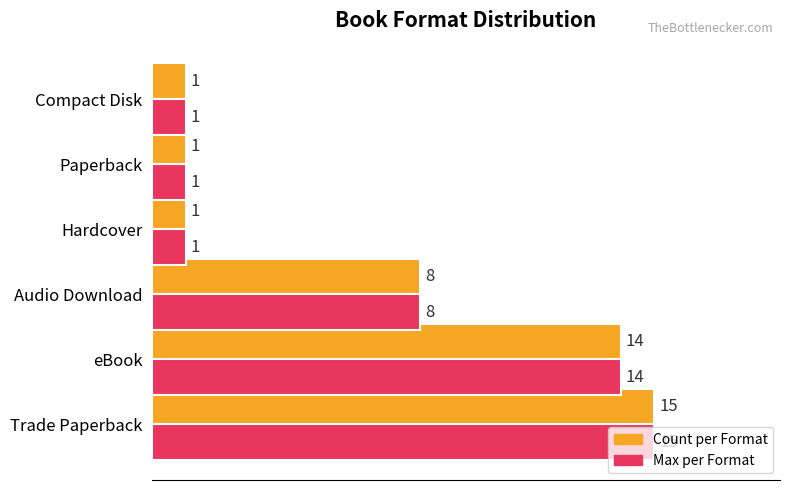

What is the greatest value displayed?

15